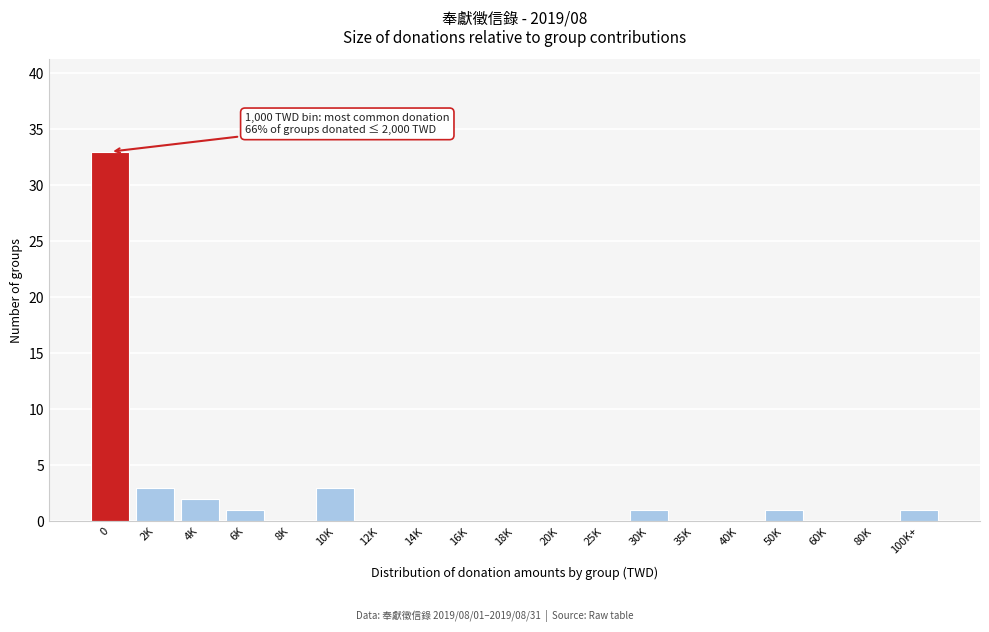

Reading left to right, list all the values displayed in this chart.

0=33	2K=3	4K=2	6K=1	8K=0	10K=3	12K=0	14K=0	16K=0	18K=0	20K=0	25K=0	30K=1	35K=0	40K=0	50K=1	60K=0	80K=0	100K+=1